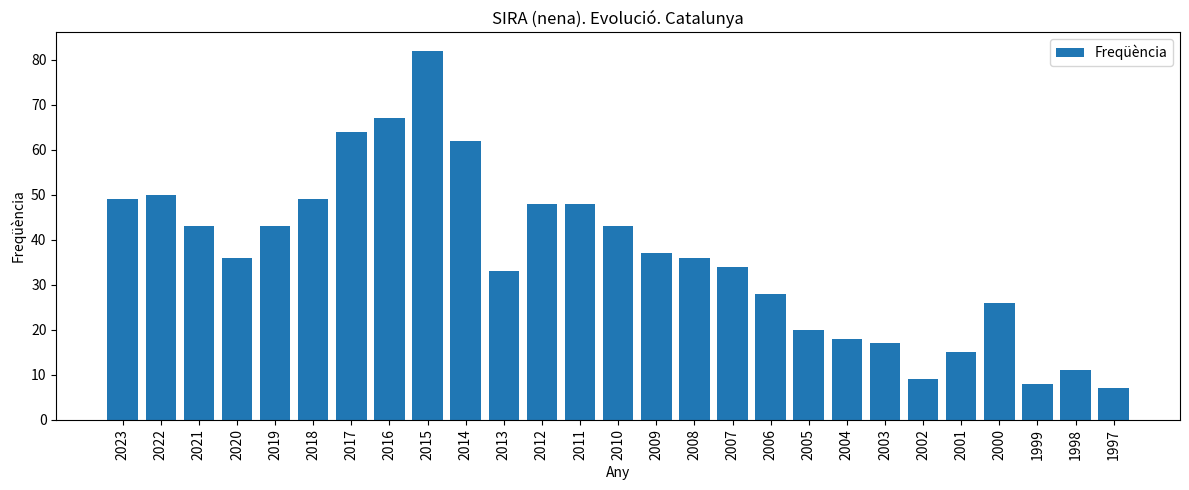

Which has a higher value, 2017 or 2021?

2017